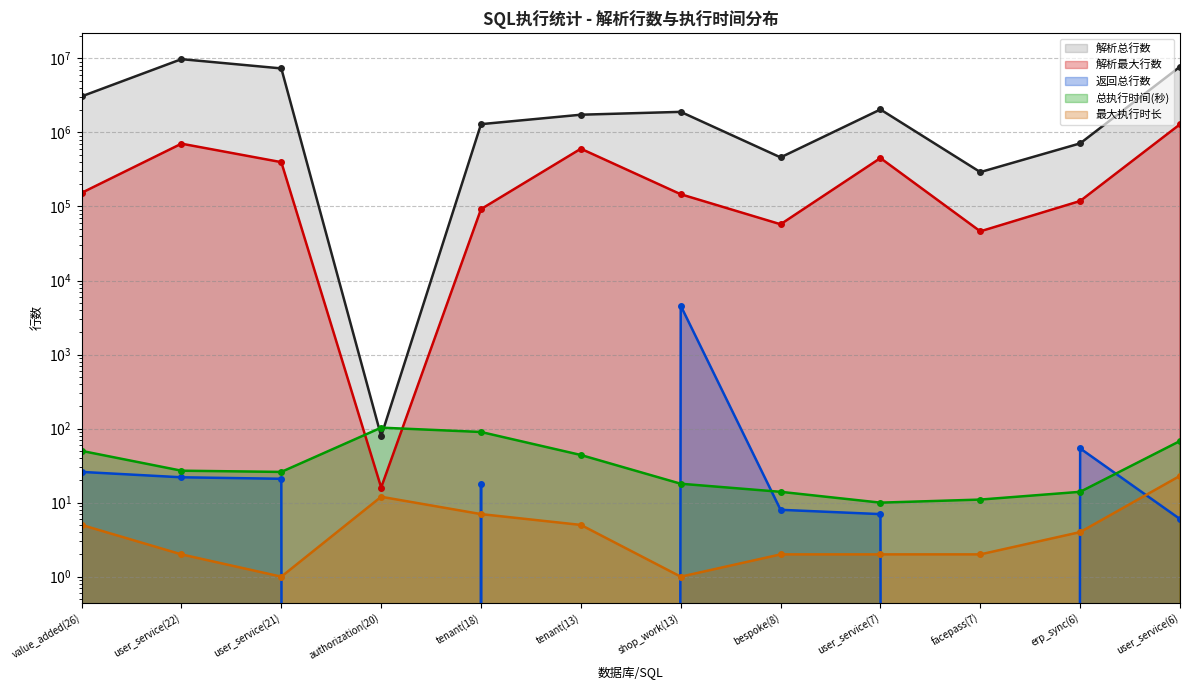

The value of 最大执行时长 at bespoke(8) is 1. True or false?

False